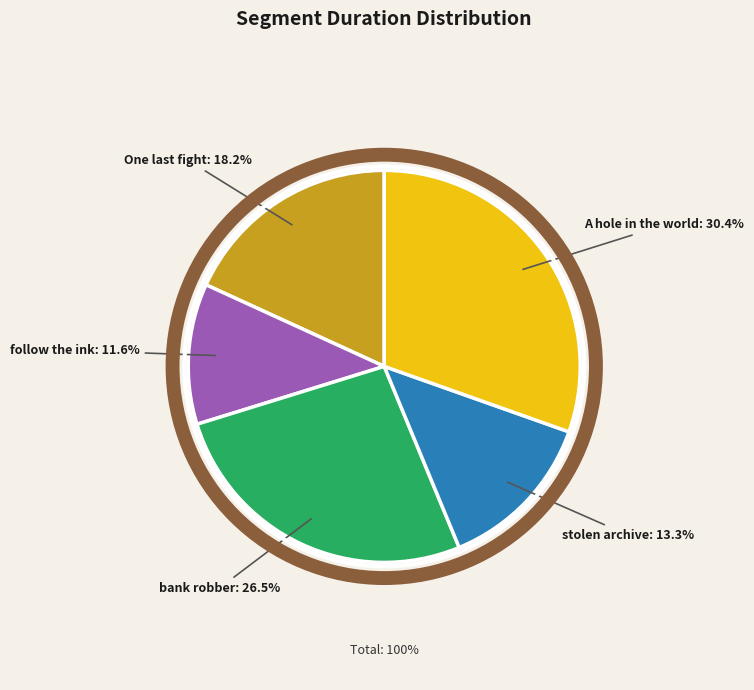

Is there any slice that represents more than half of the pie?

No